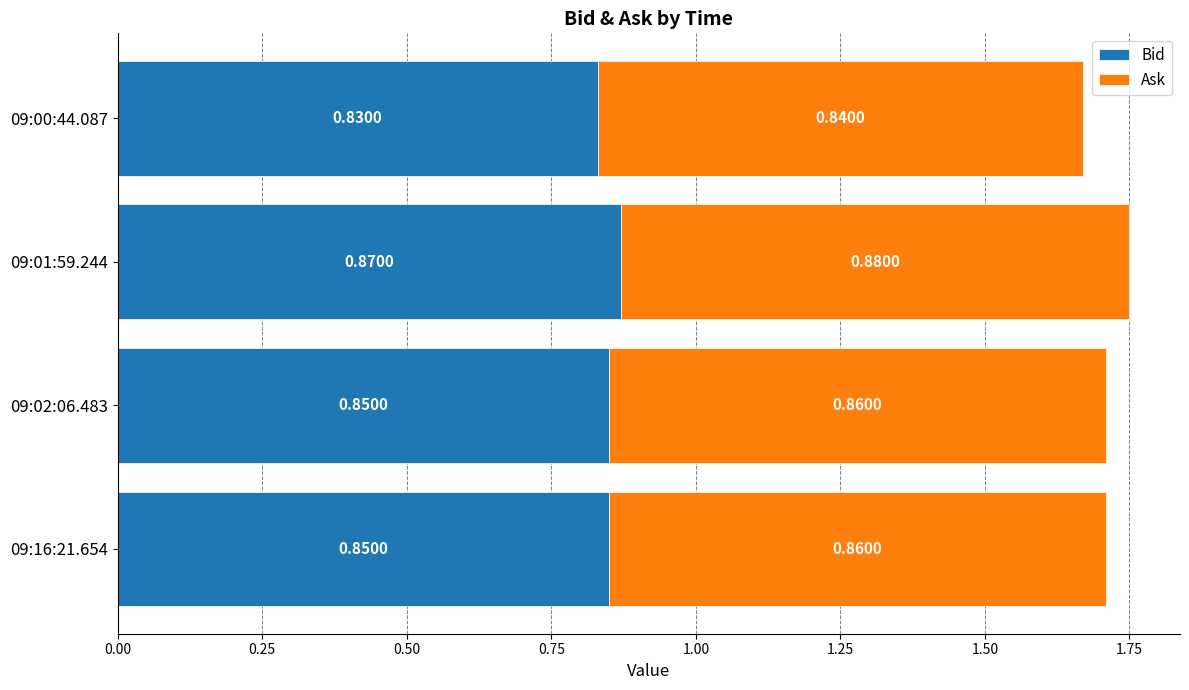

At which category is the sum across all series the highest?

09:01:59.244